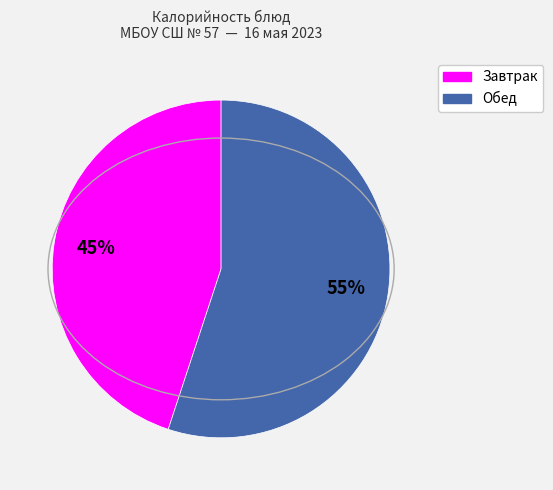

To the nearest percent, what is the difference between the largest and smallest slice percentages?

10%